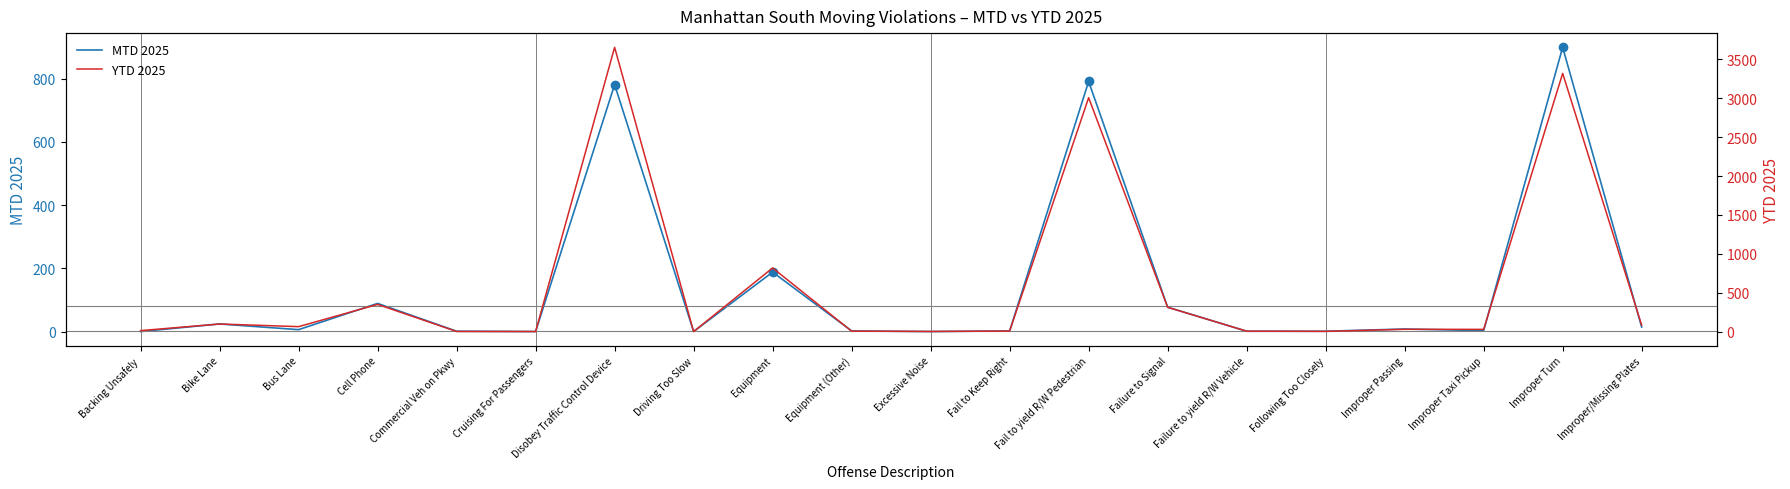

Where is YTD 2025 nearest to the value 1828?

Equipment